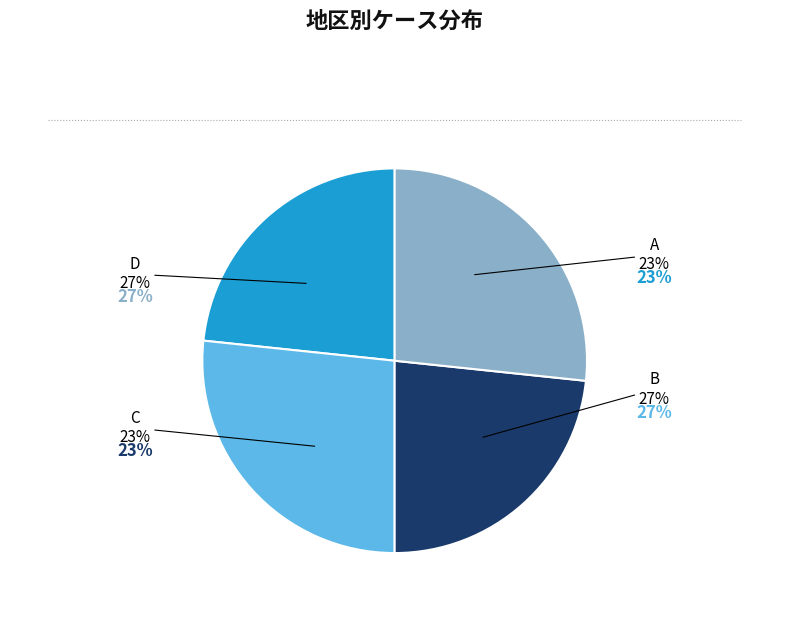

Approximately how many times larger is the value at D compared to C?

1.1